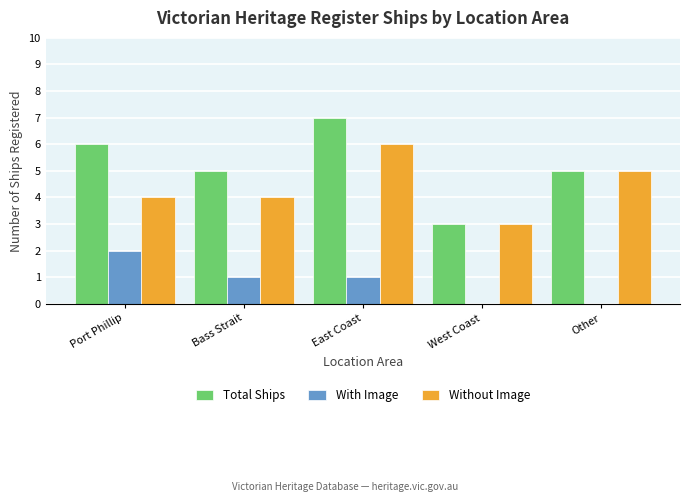

Which series has the widest spread of values?

Total Ships